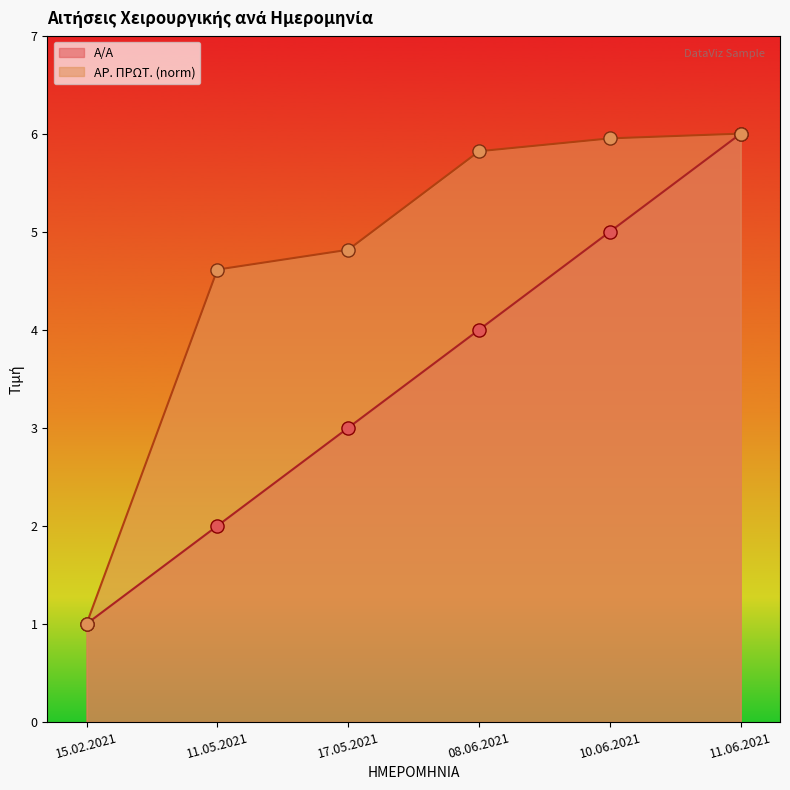

What are all the series names shown in the legend?

Α/Α, ΑΡ. ΠΡΩΤ. (norm)